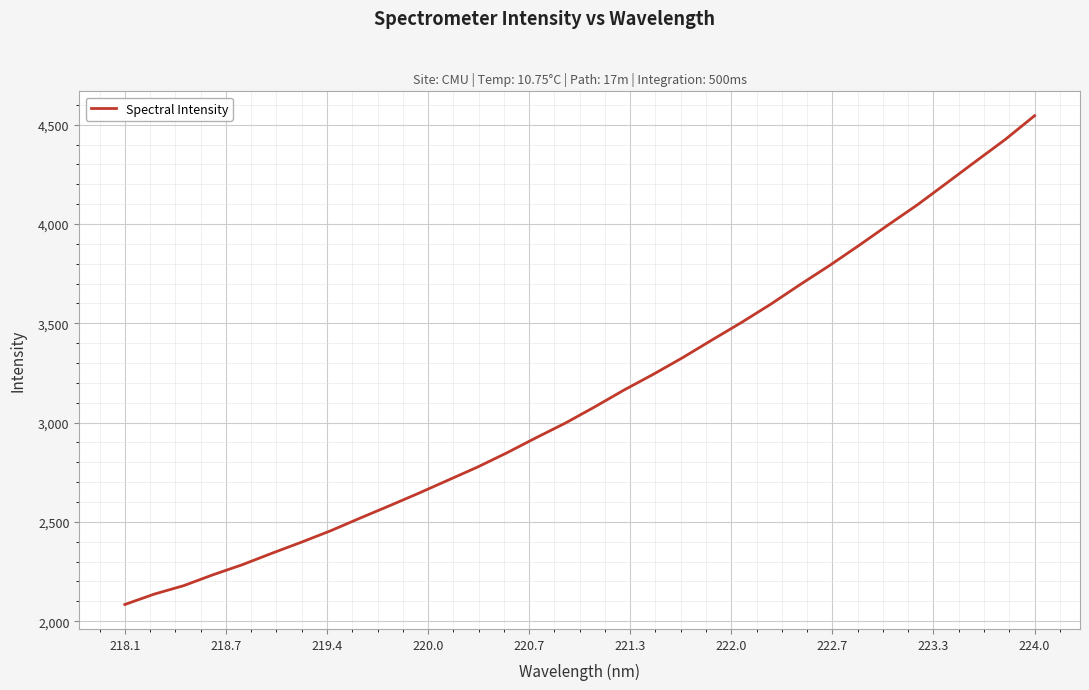

What is the smallest value displayed?

2083.8